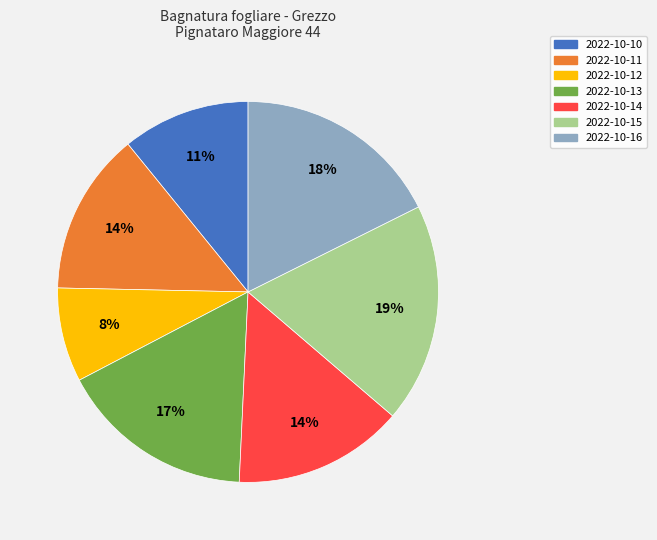

To the nearest percent, what is the average slice percentage?

14%